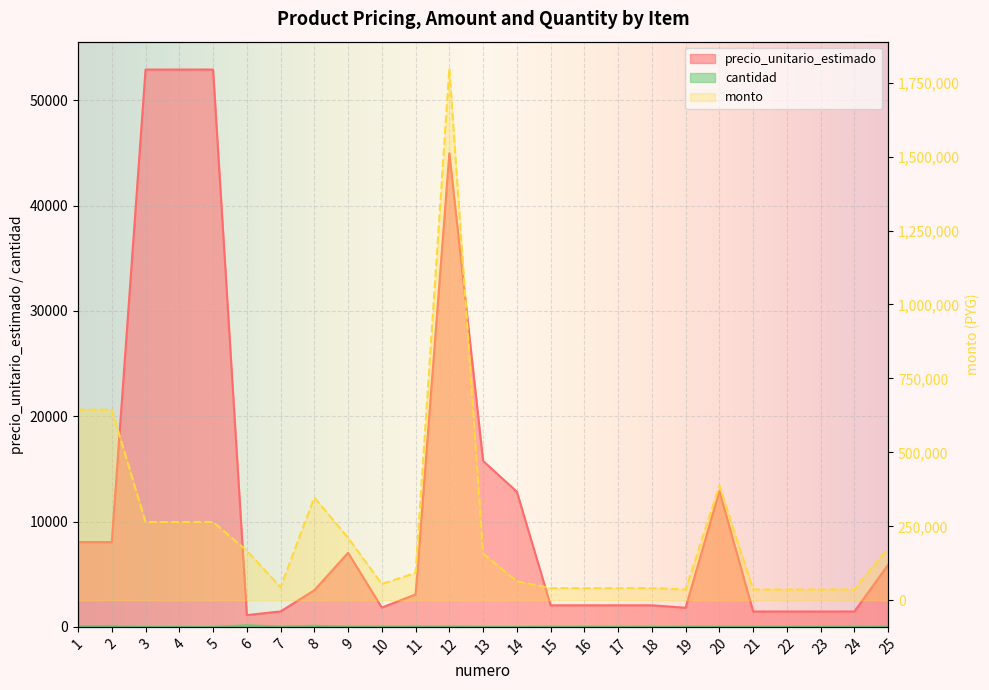

What is the sum of all monto values?

5930115